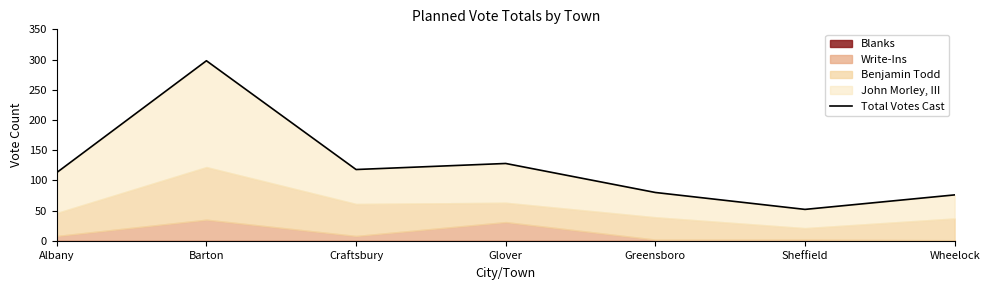

What is the greatest value displayed?

298